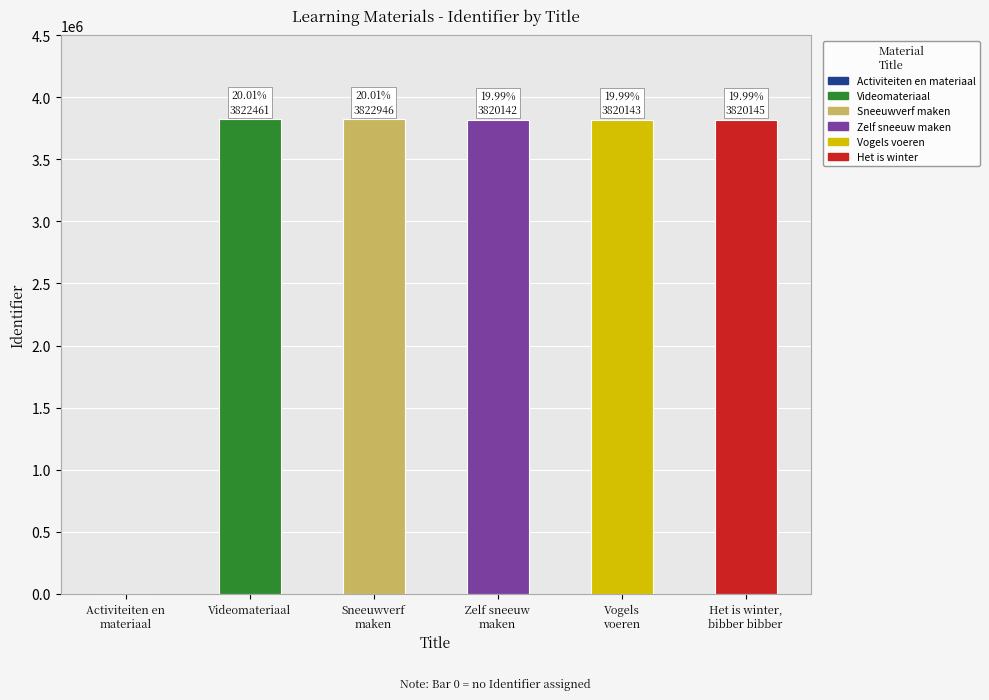

Rank the categories by value from lowest to highest.

Activiteiten en materiaal rondom winter, Zelf sneeuw maken, Vogels voeren, Het is winter, bibber bibber, Videomateriaal, Sneeuwverf maken